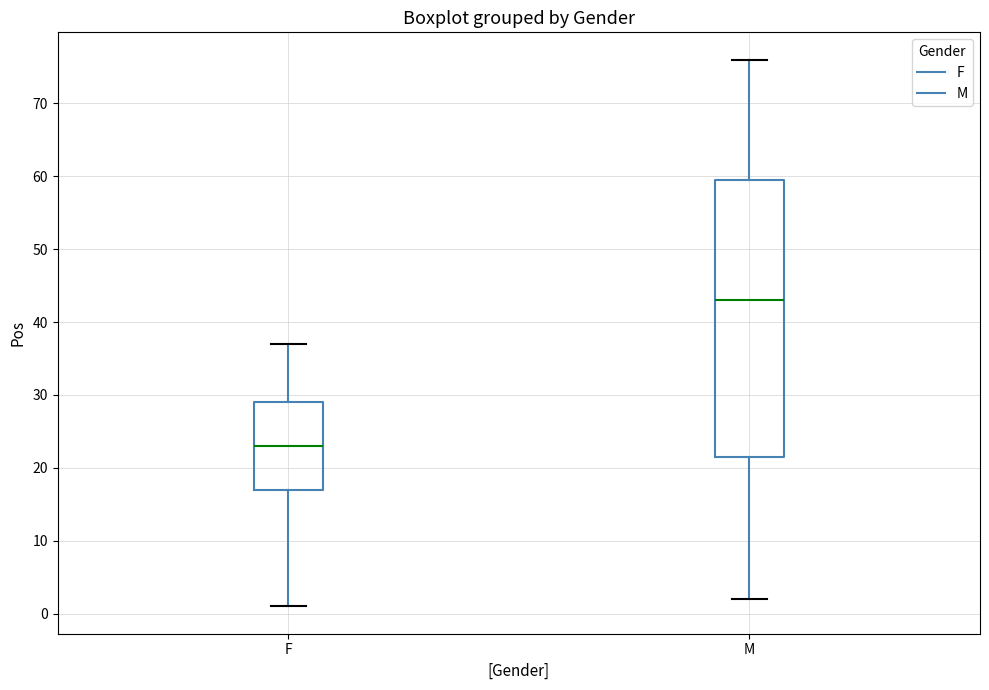

Which box's median line is the highest?

M